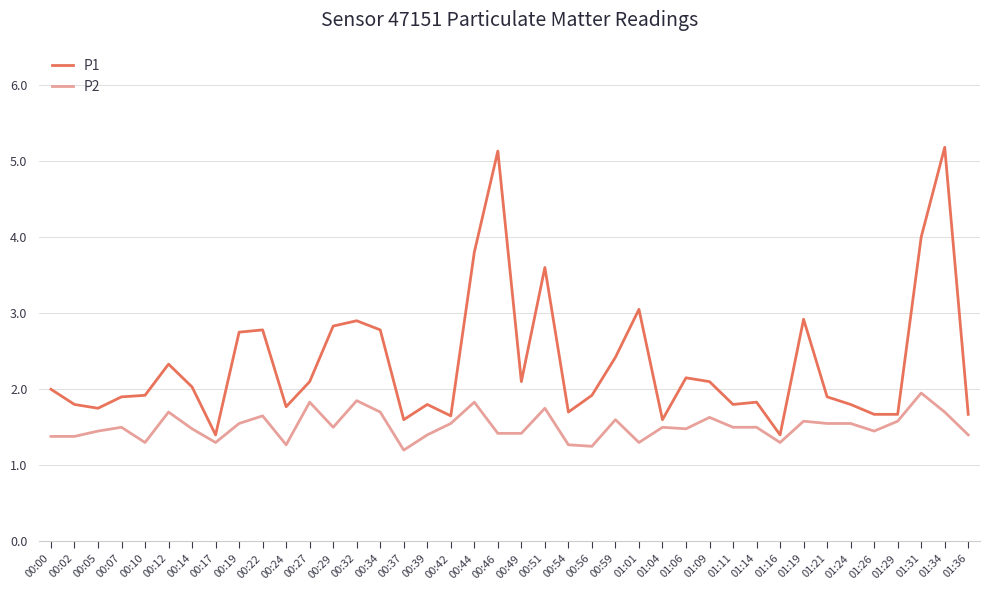

What are all the series names shown in the legend?

P1, P2